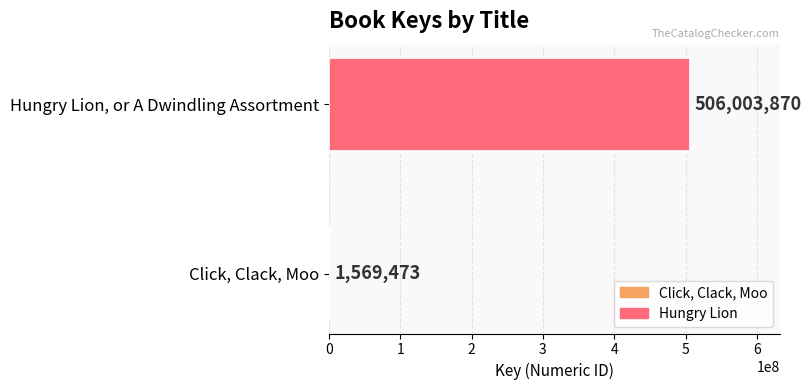

What is the sum of the values at Click, Clack, Moo and Hungry Lion, or A Dwindling Assortment?

507573343